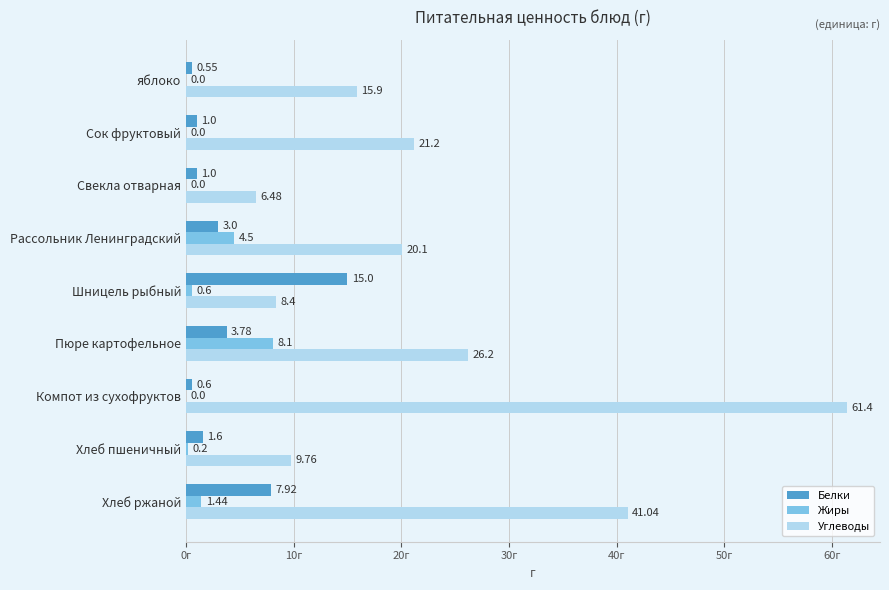

At which category is the sum across all series the highest?

Компот из сухофруктов